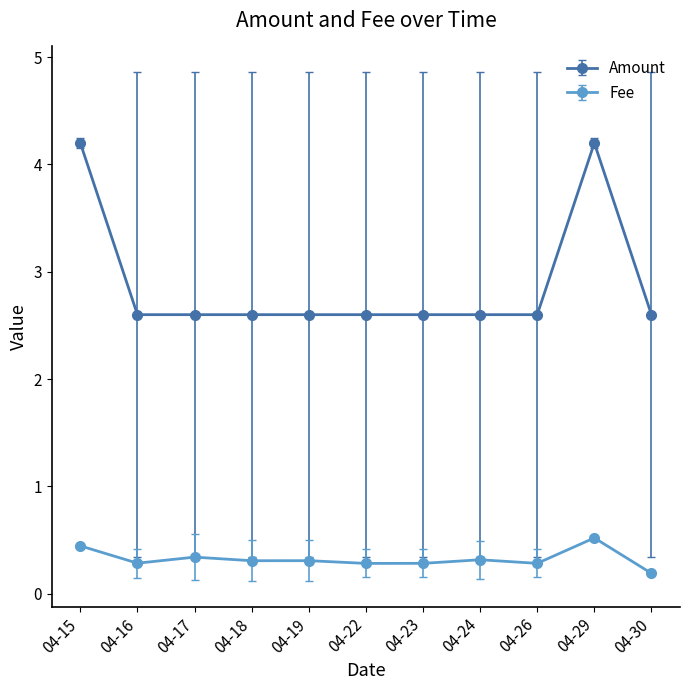

What is the difference between the highest and lowest values at 04-17?

2.3